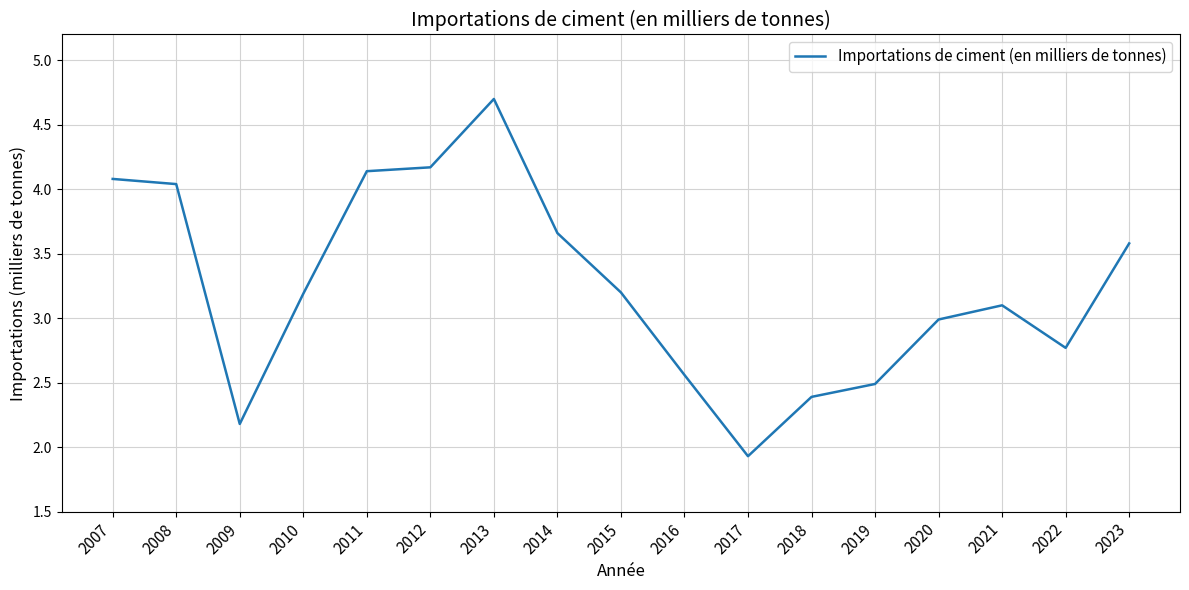

Does the chart display data point markers on the line(s)?

No